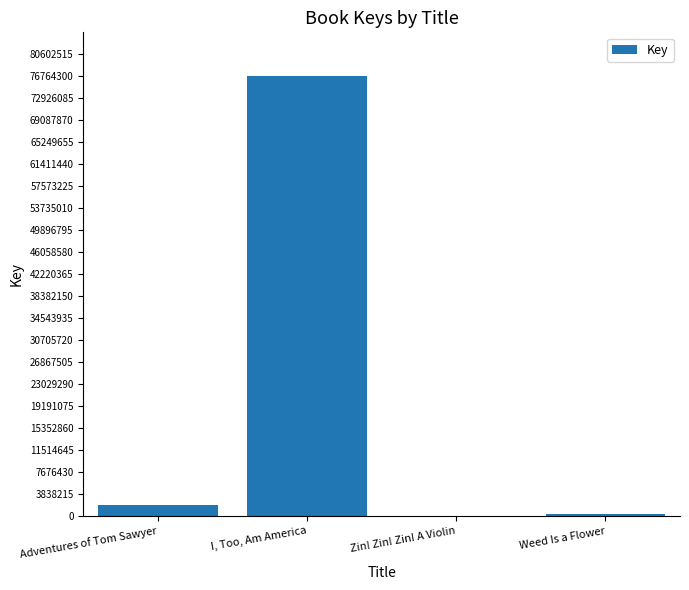

The chart shows a value of 1907535 at Adventures of Tom Sawyer. True or false?

True